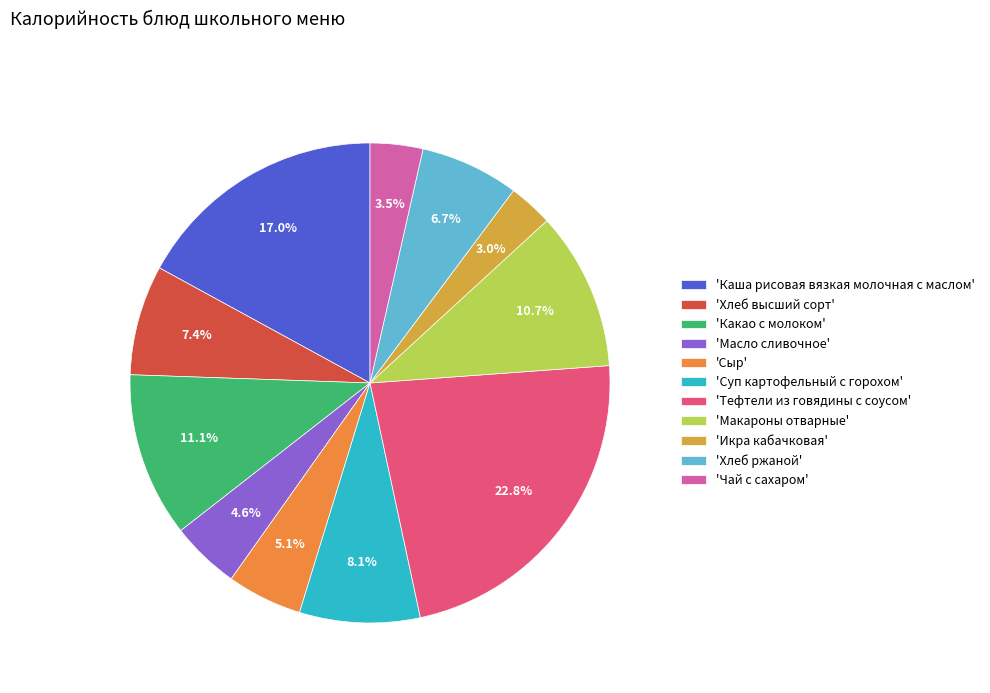

Which slice is the largest?

'Тефтели из говядины с соусом'